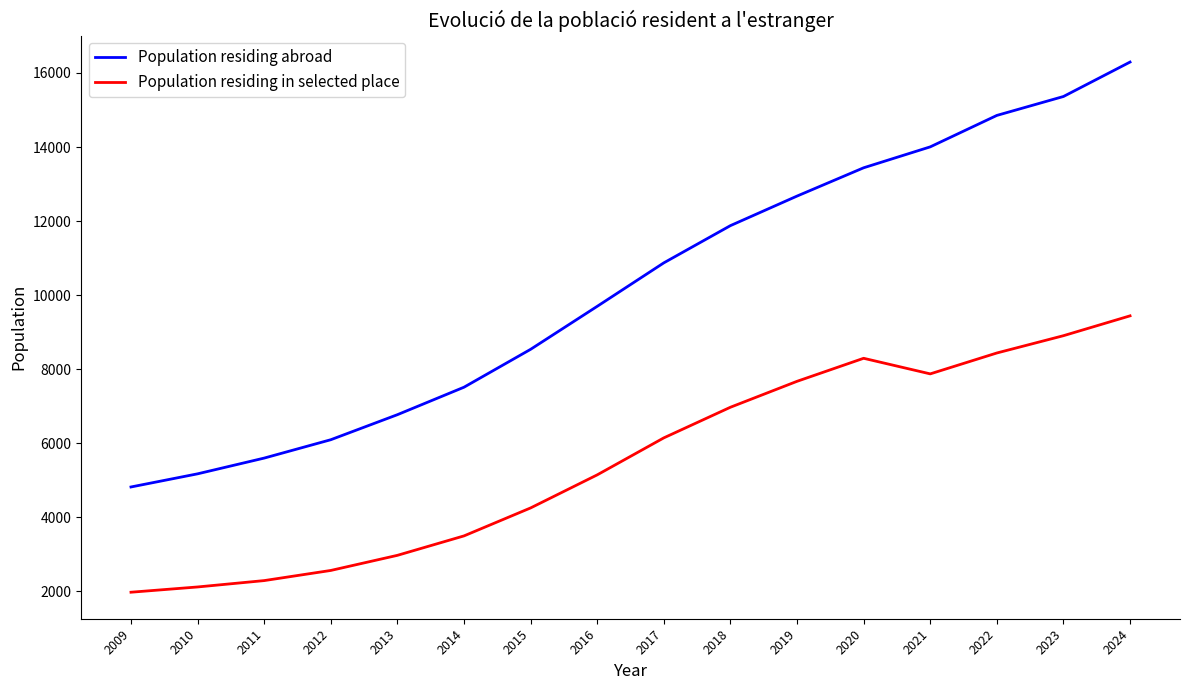

Rank the categories by Population residing in selected place value from highest to lowest.

2024, 2023, 2022, 2020, 2021, 2019, 2018, 2017, 2016, 2015, 2014, 2013, 2012, 2011, 2010, 2009